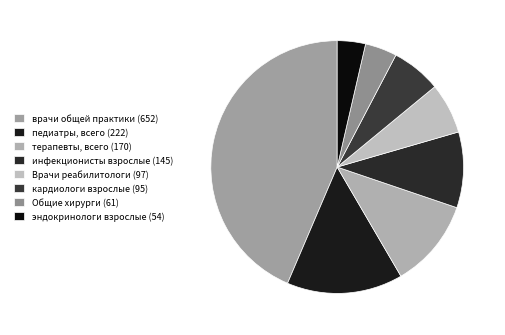

What is the largest slice in the pie chart?

врачи общей практики (652)